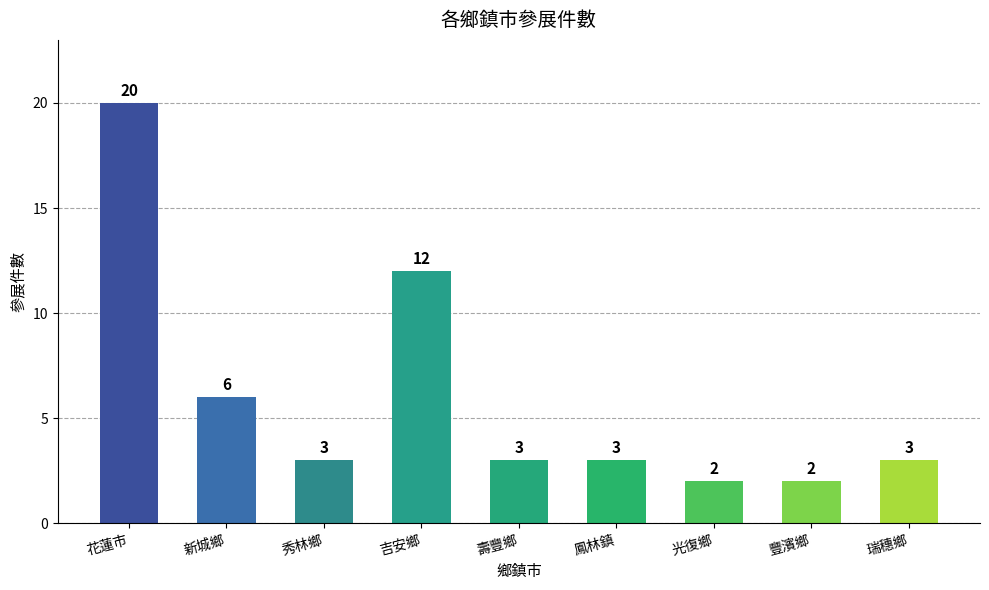

What is the sum of the values at 新城鄉 and 秀林鄉?

9